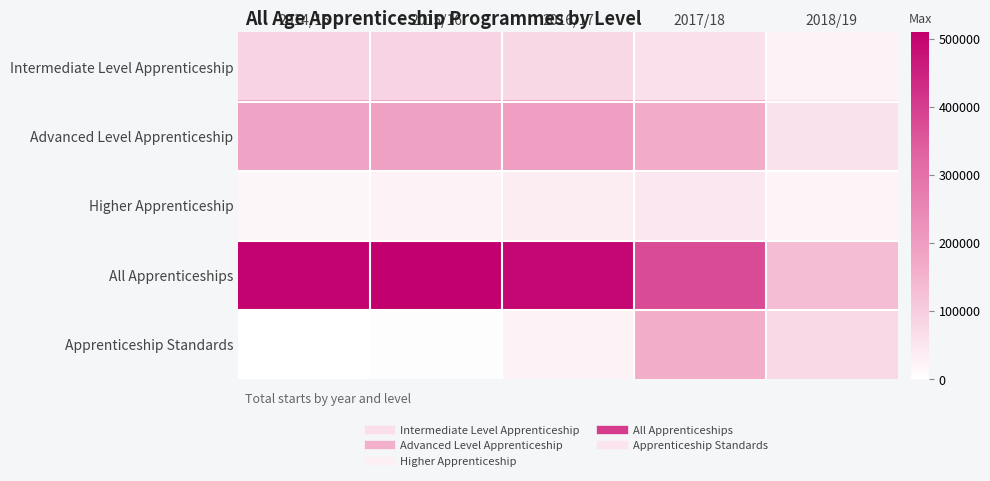

At which category is the sum across all series the highest?

2016/17